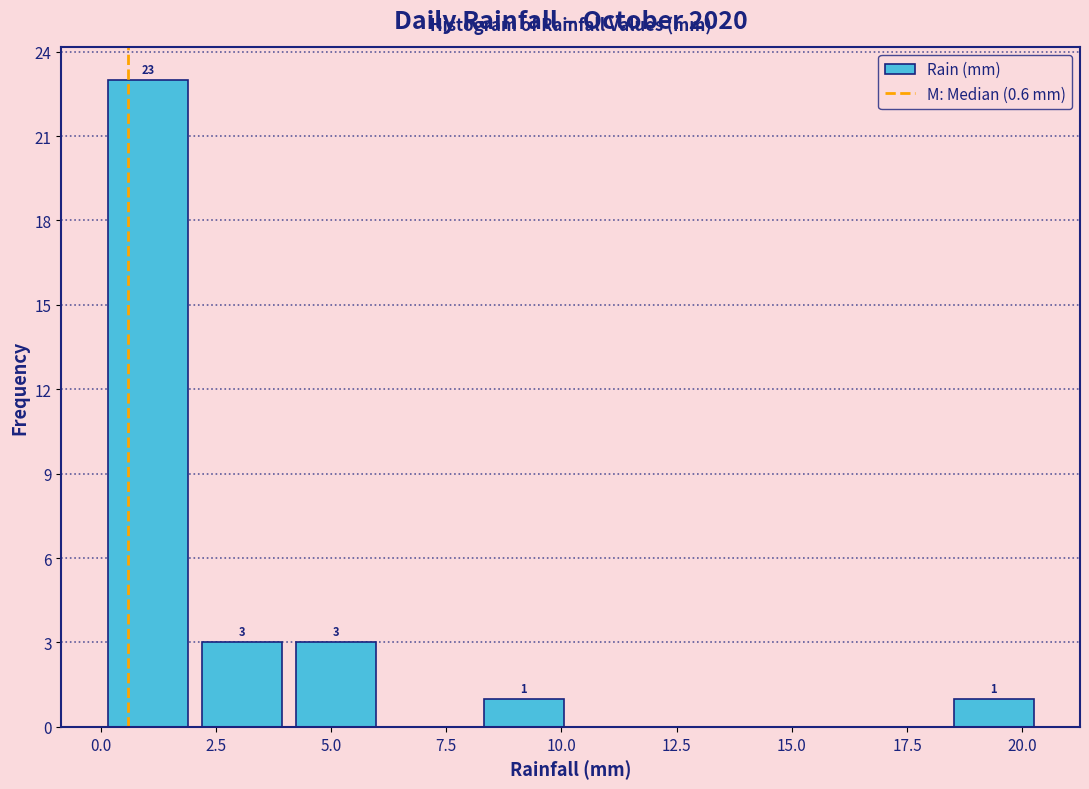

Over which range of the x-axis is the bar tallest?

0.0 to 2.0